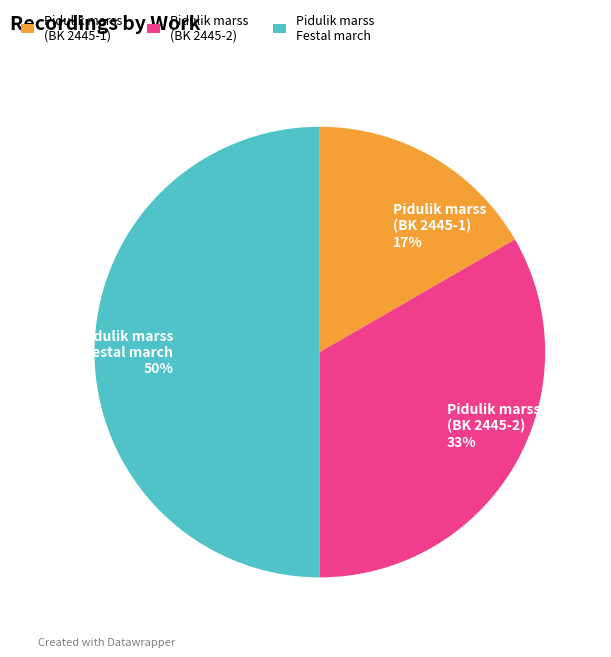

Rank the categories by value from lowest to highest.

Pidulik marss (BK 2445-1), Pidulik marss (BK 2445-2), Pidulik marss Festal march